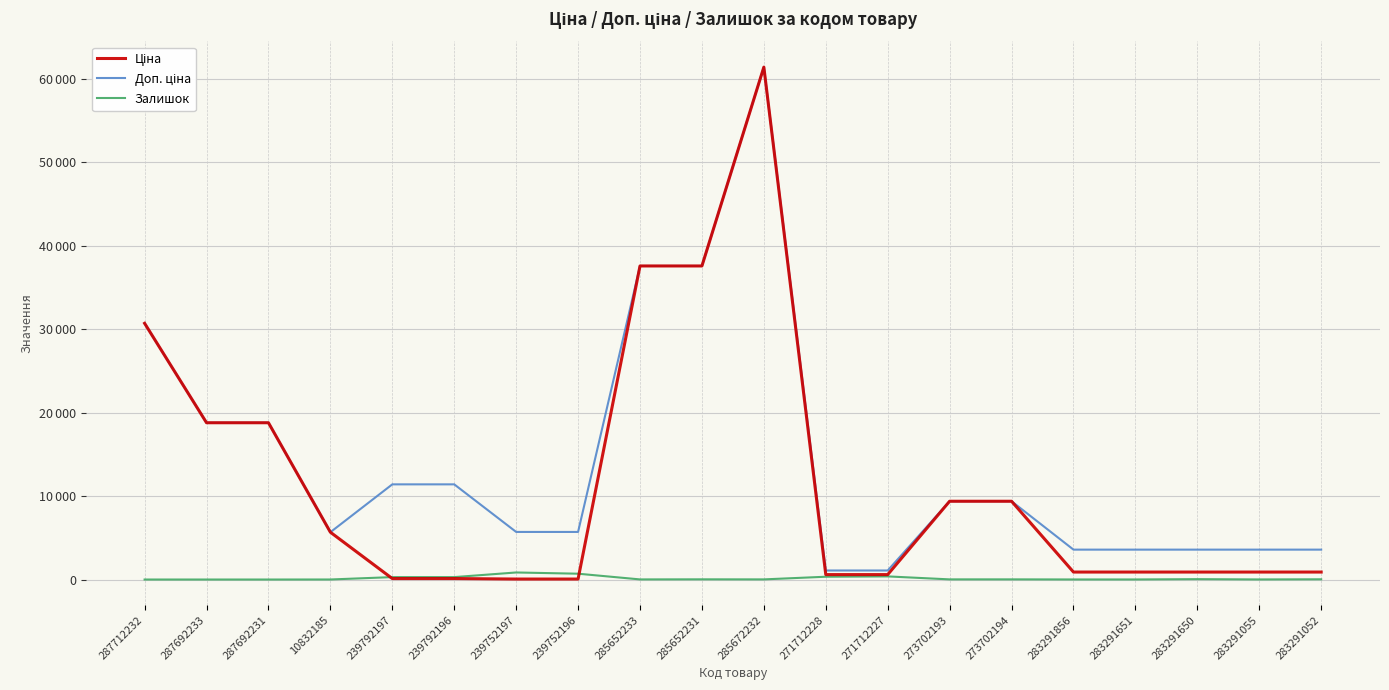

How many interior local peaks does the Ціна series have?

1